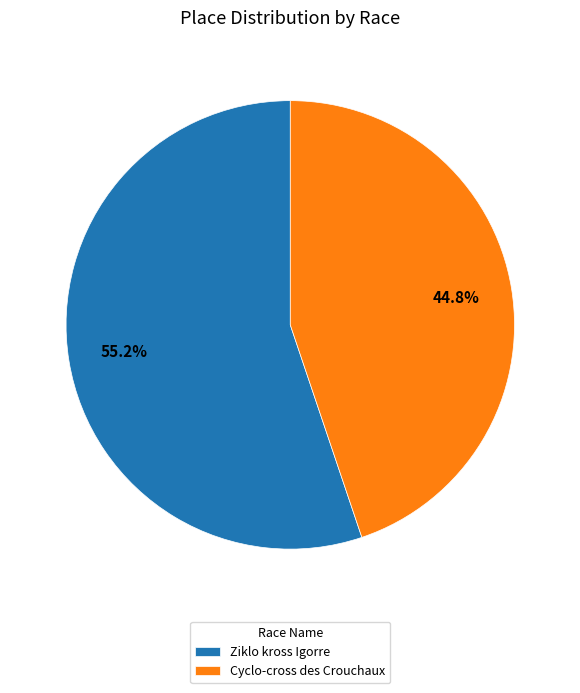

Is it true that Ziklo kross Igorre is 69% of the pie?

False